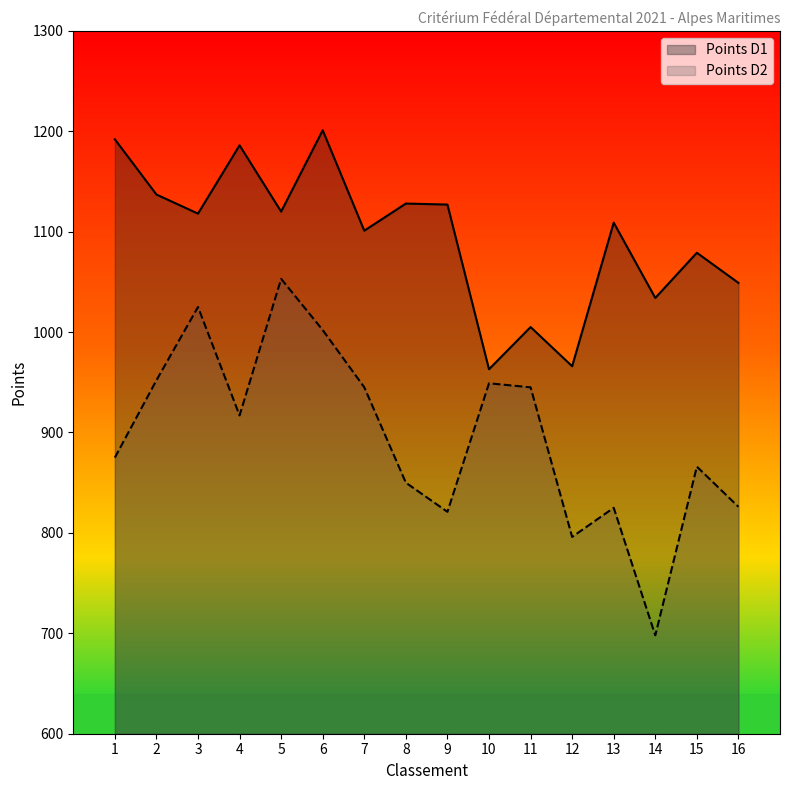

At which label is Points D1 closest to 1082?

15